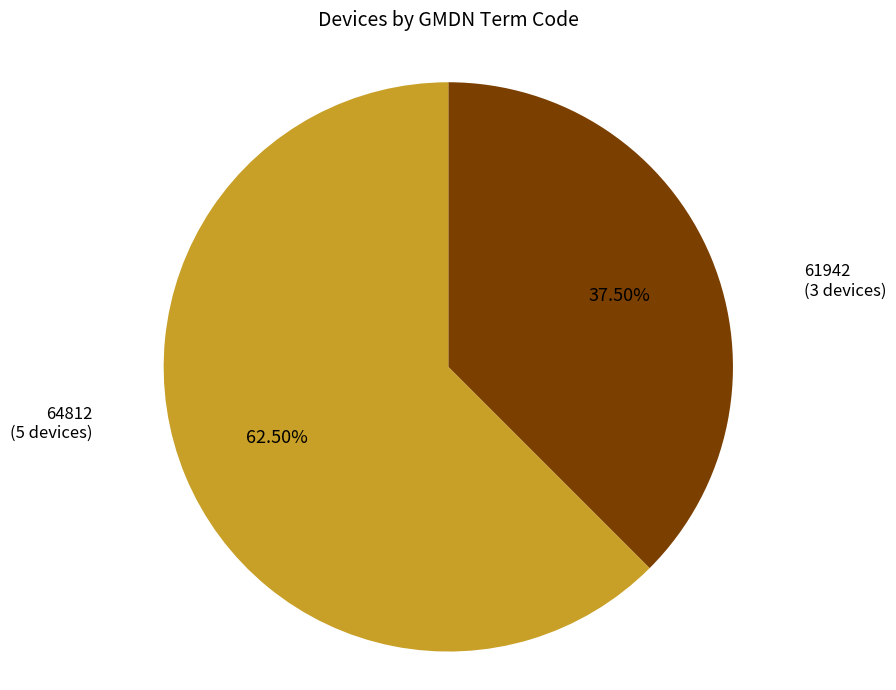

Does any single category account for the majority?

Yes